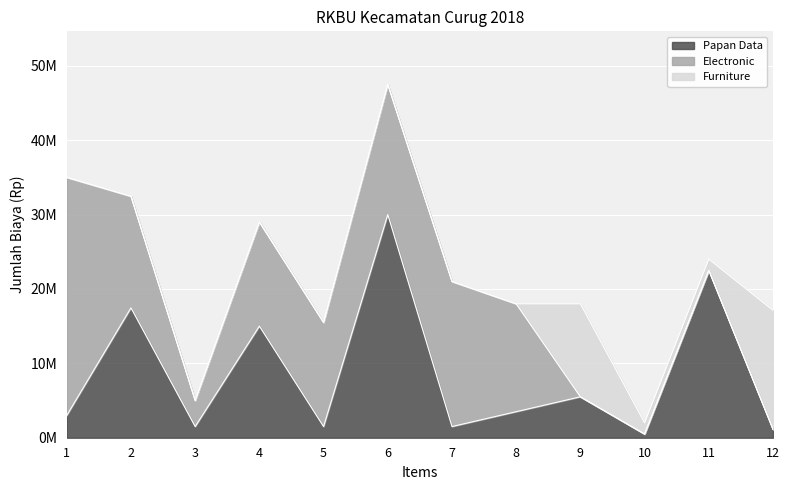

Does the chart display data point markers on the line(s)?

No